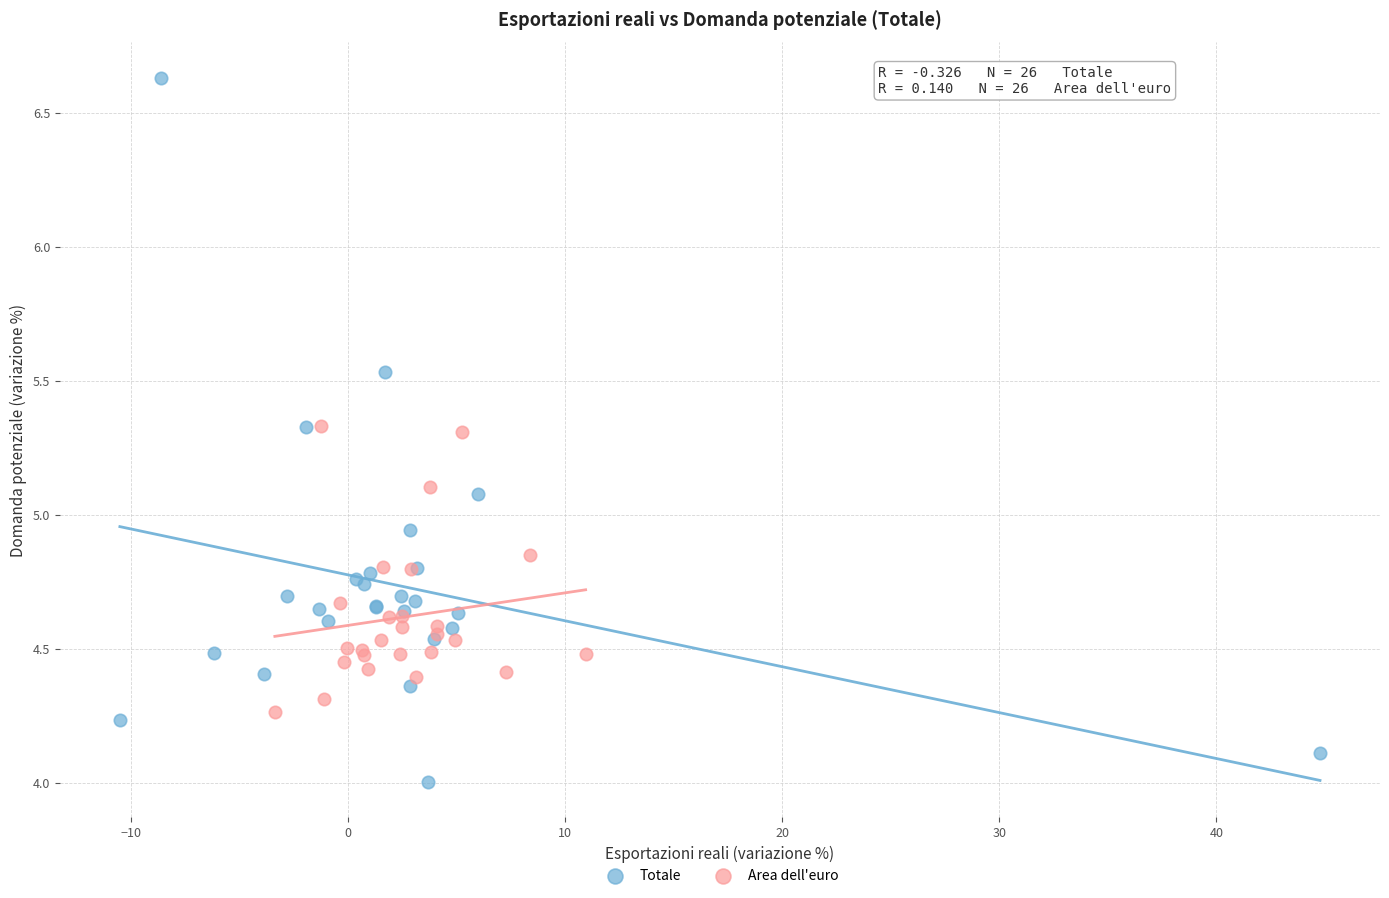

Which series has the largest Y range (max minus min)?

Totale